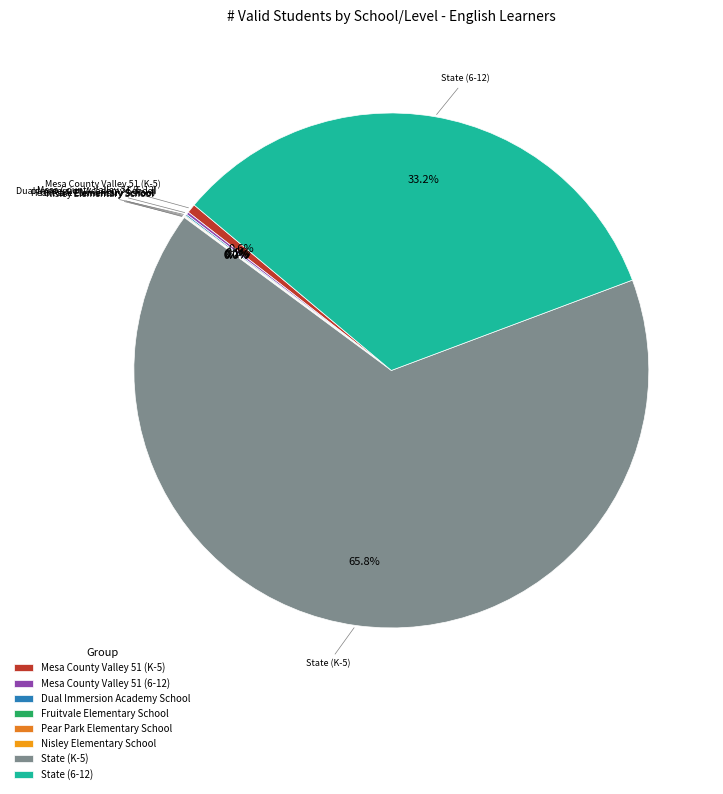

What percentage is the State (K-5) slice, to the nearest percent?

66%